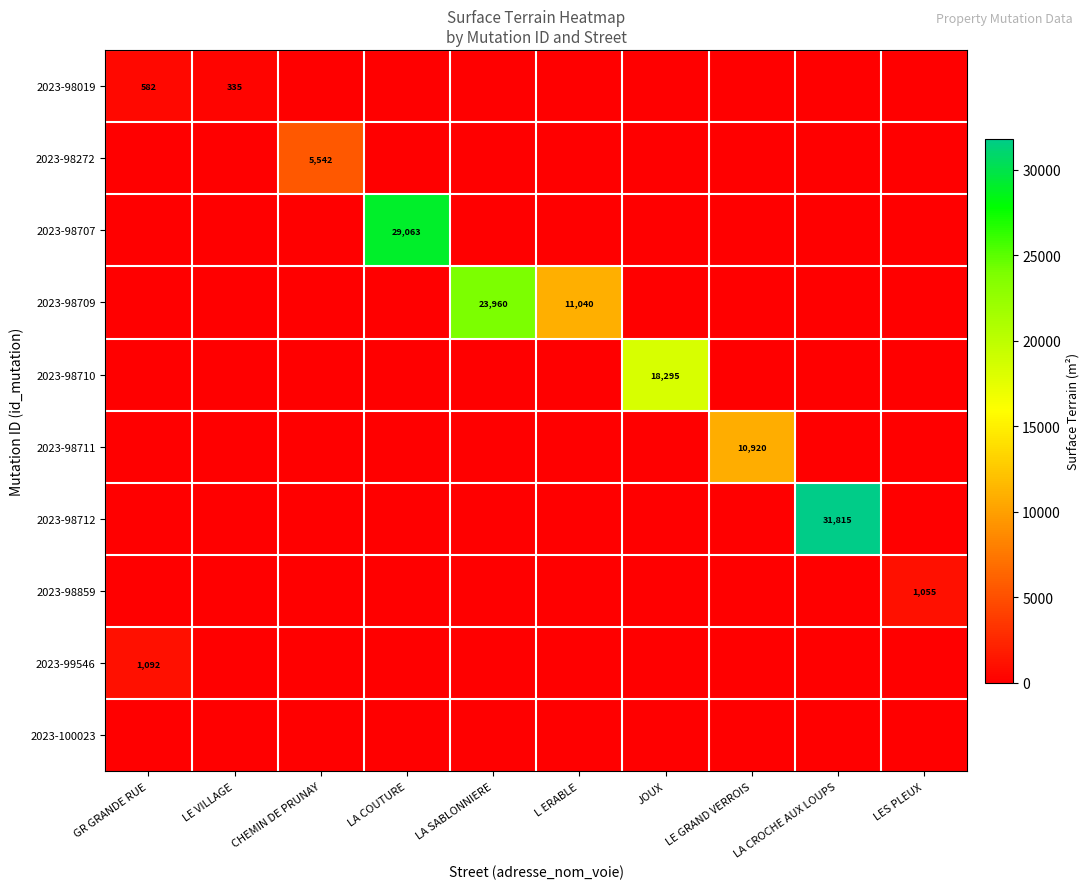

What is the spread (max minus min) of values at LA COUTURE?

29063